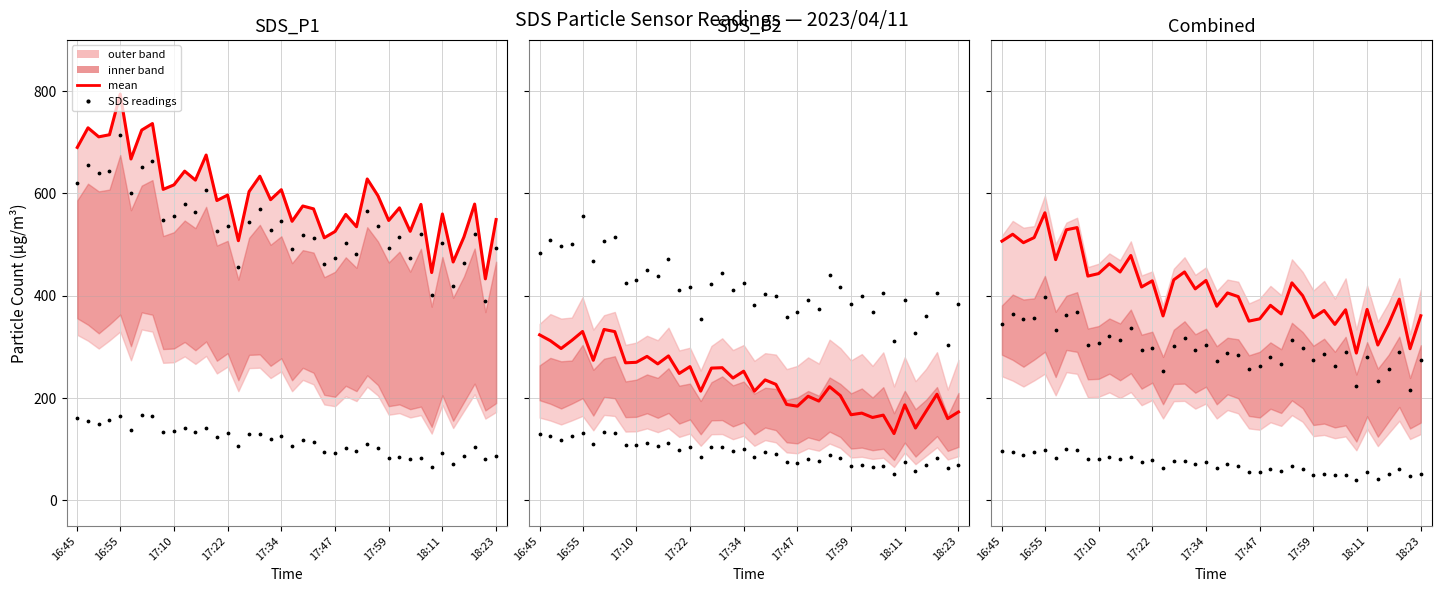

What is the change in value from 17:59 to 10?

-66.5